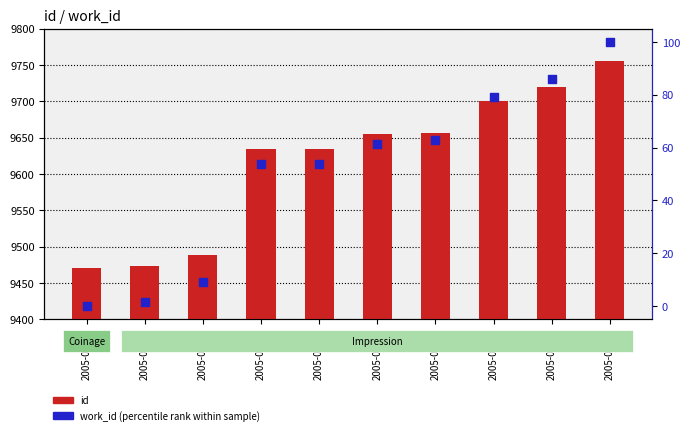

What is the total value across all series at 2005-05-15?

9687.8